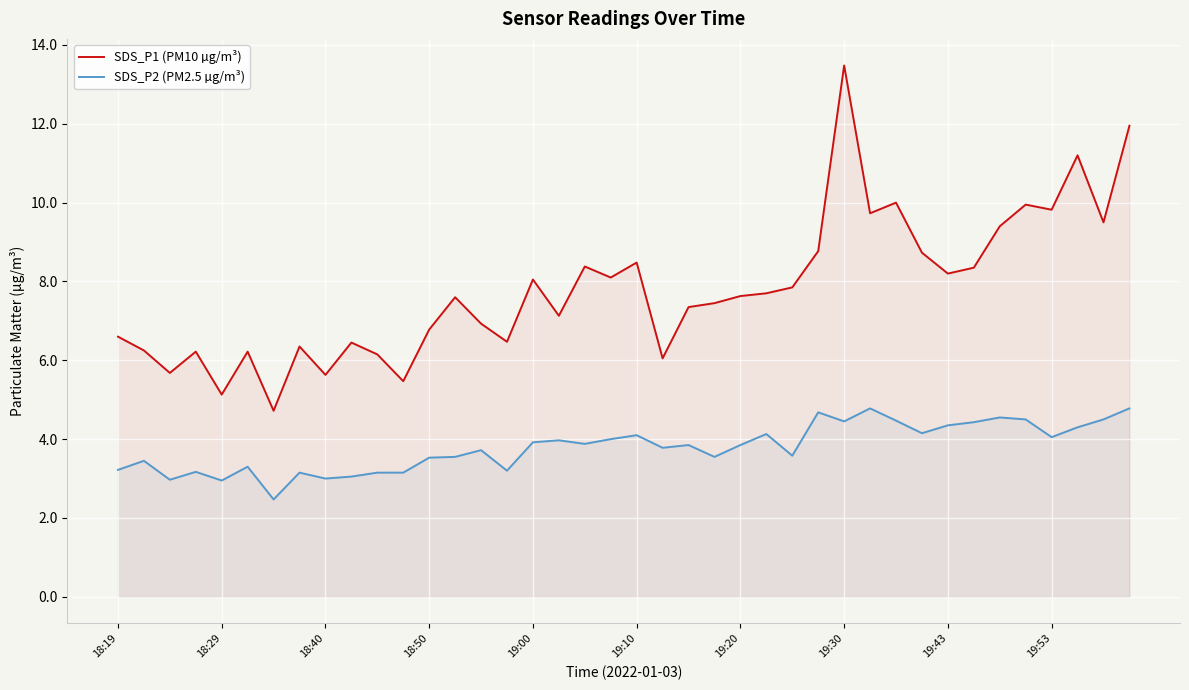

What is the difference between the highest and lowest values at 19:20?

3.8